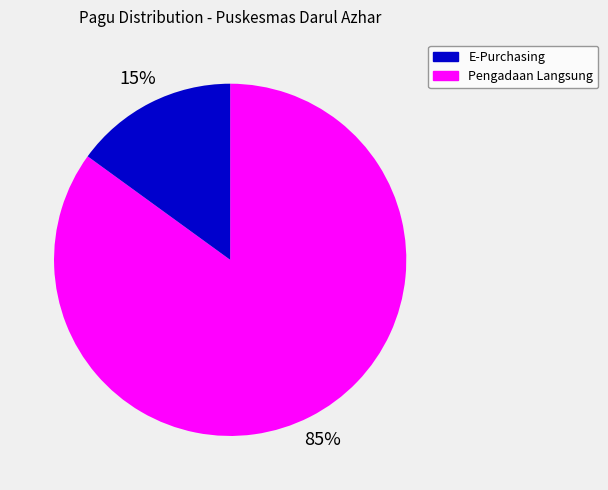

How many slices are in this pie chart?

2